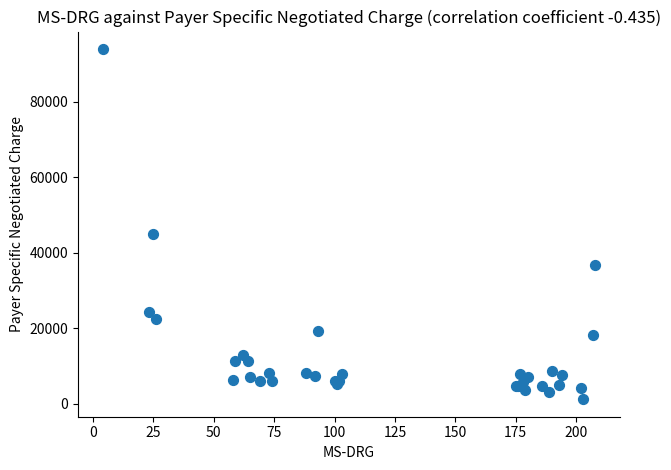

What Y value in the scatter plot is closest to 47541?

44985